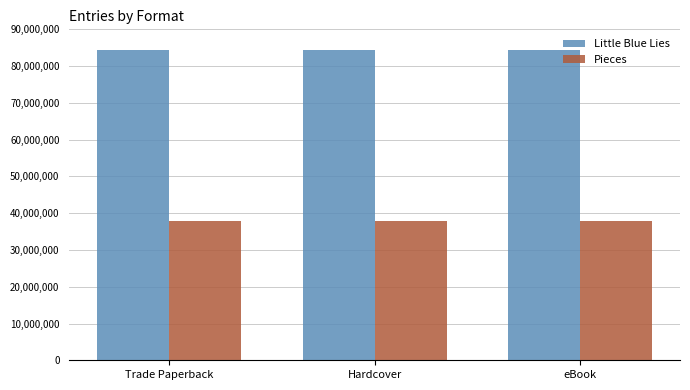

Count the number of categories in the chart.

3